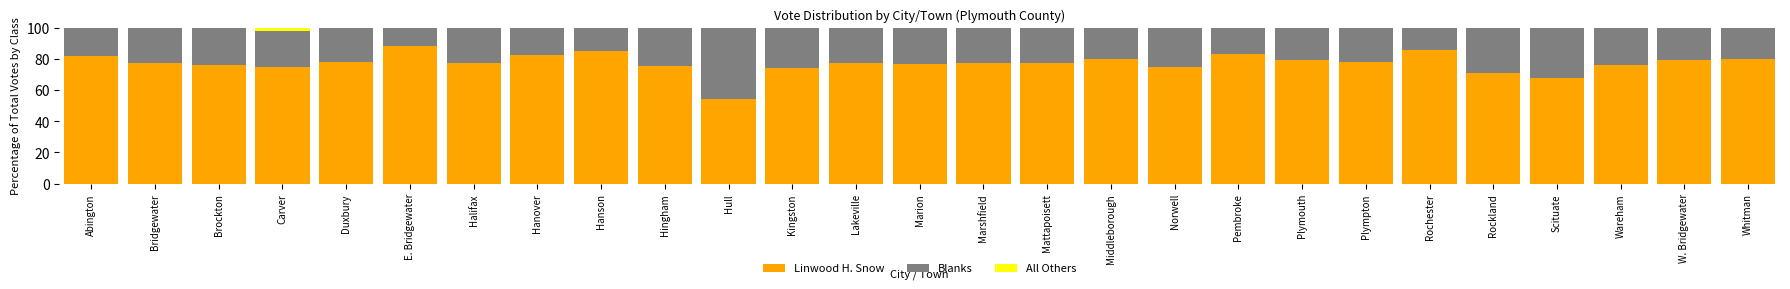

The Linwood H. Snow series shows 77.2 at Lakeville. True or false?

True